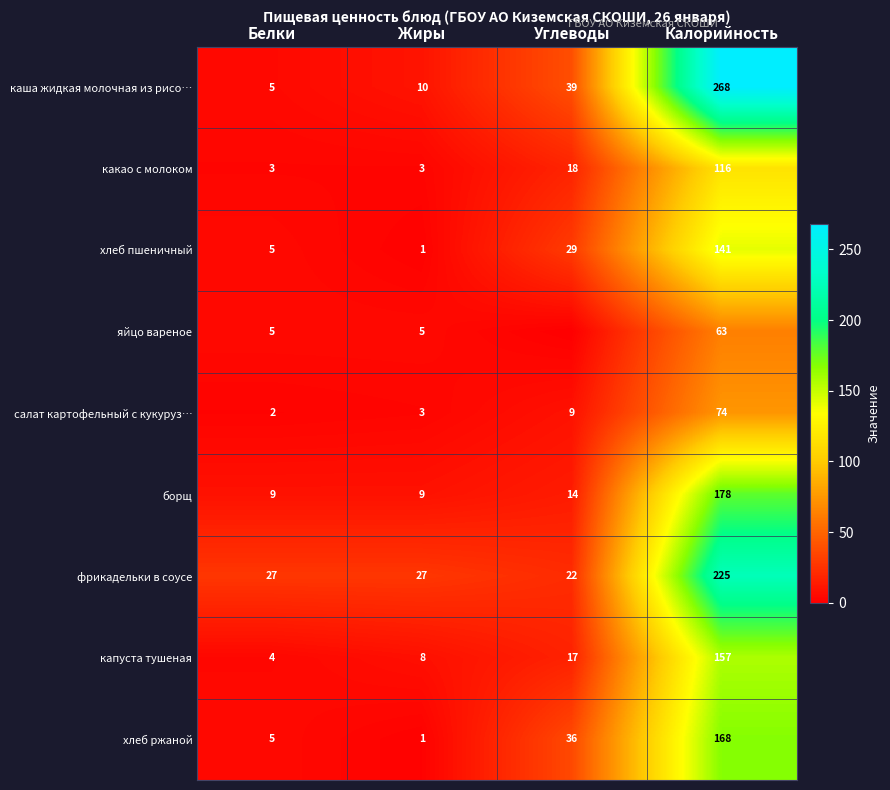

What is the spread (max minus min) of values at Белки?

25